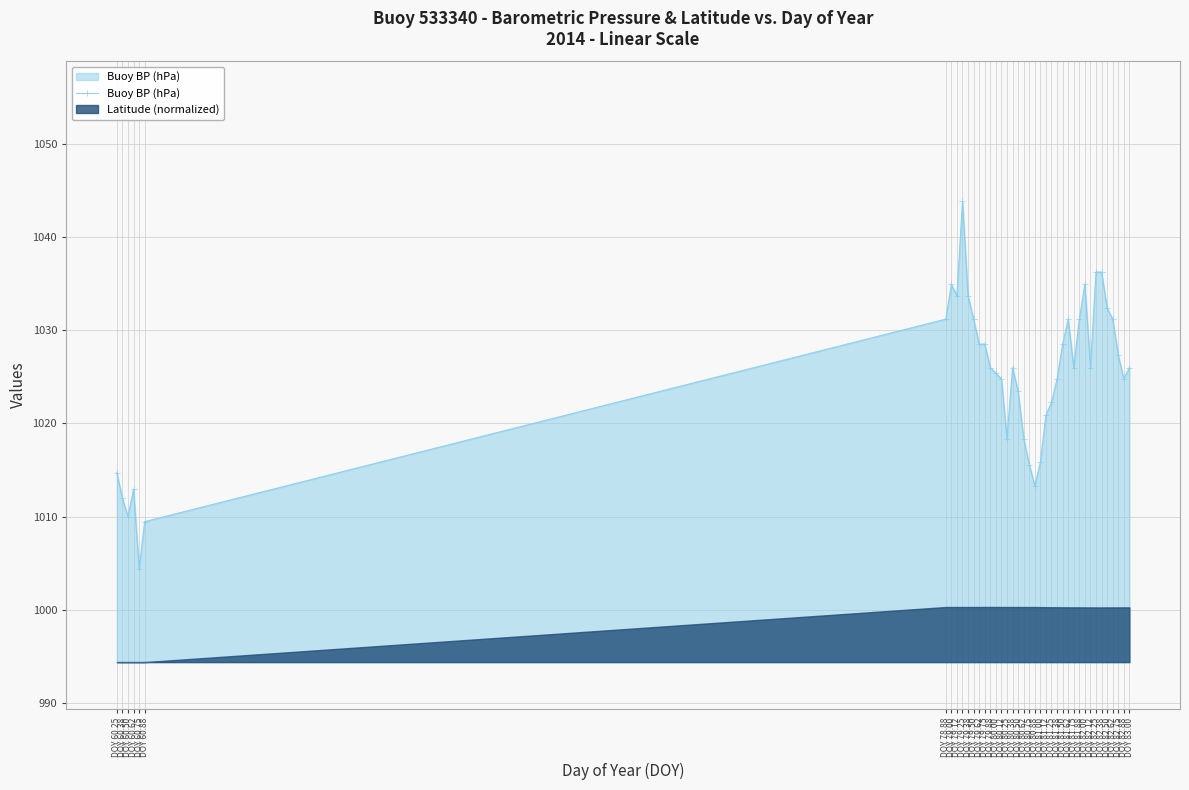

What is the label of the 29th point from the left?

DOY 81.62